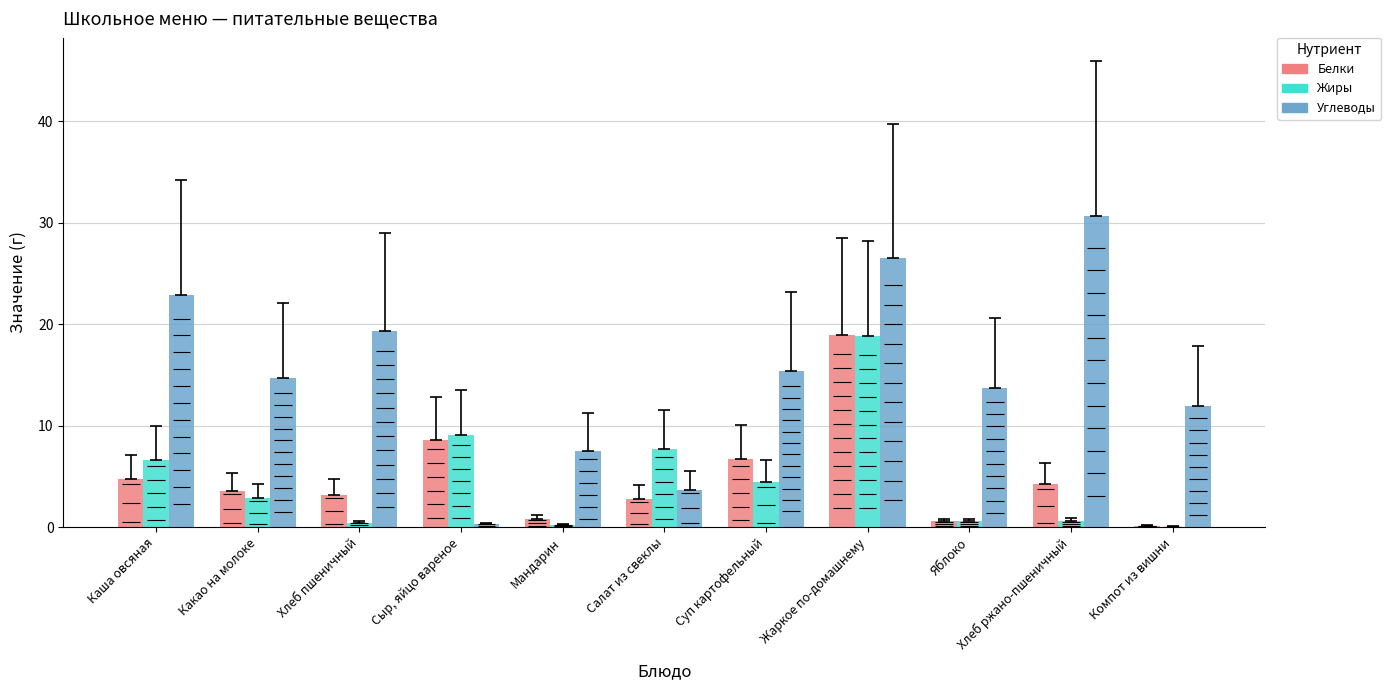

What is the maximum value shown in the chart?

30.6